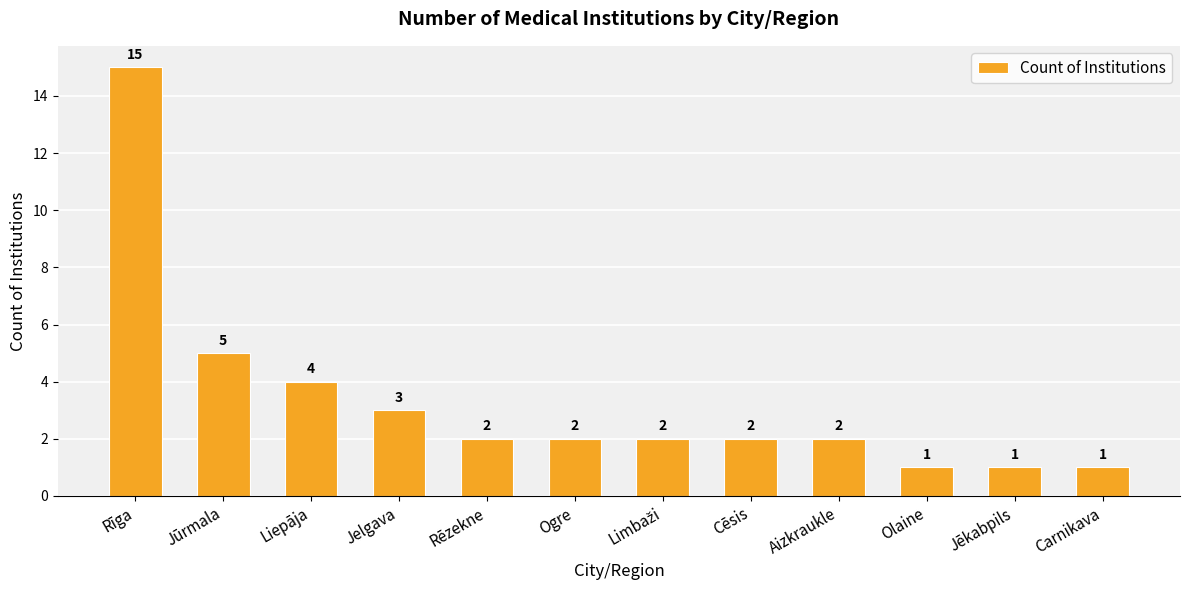

Which has a higher value, Olaine or Rēzekne?

Rēzekne